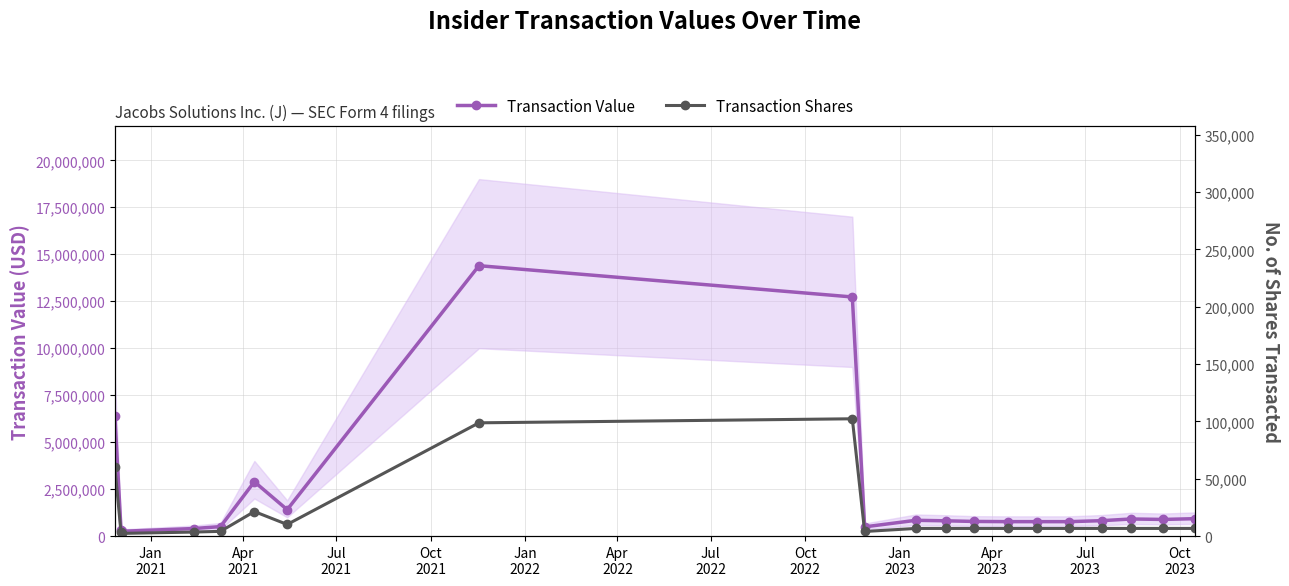

How many lines are shown in the chart?

2